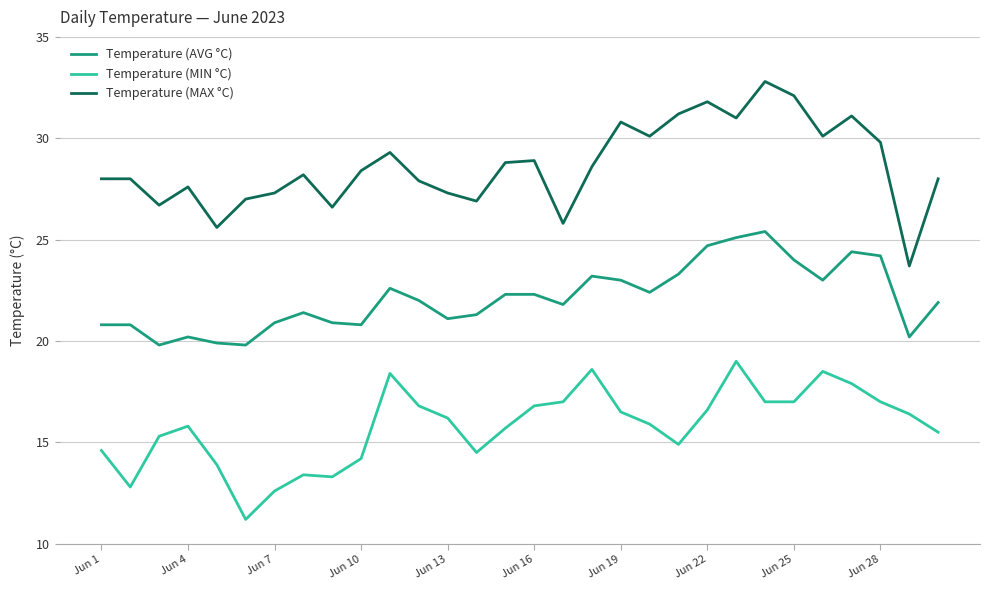

What is the maximum value for Temperature (AVG °C)?

25.4